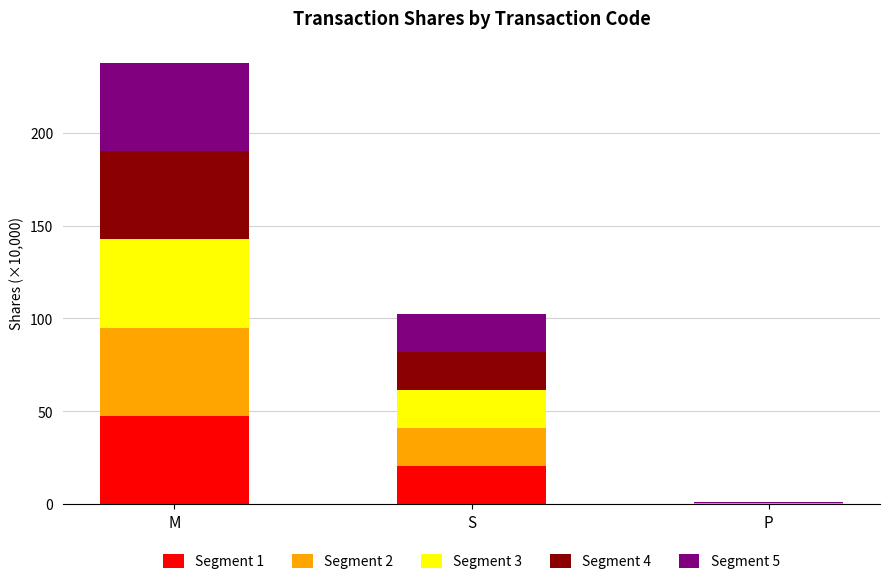

Reading left to right, what are the values for Segment 1?

M=47.5	S=20.5	P=0.2